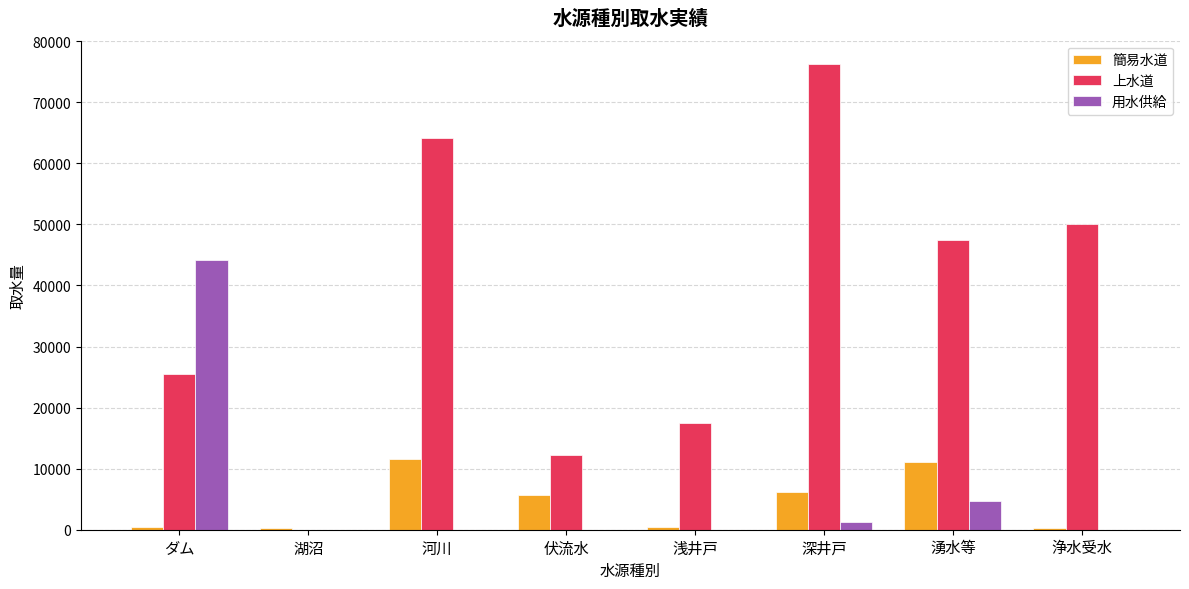

True or false: 上水道 has a value of -37198 at 湖沼.

False